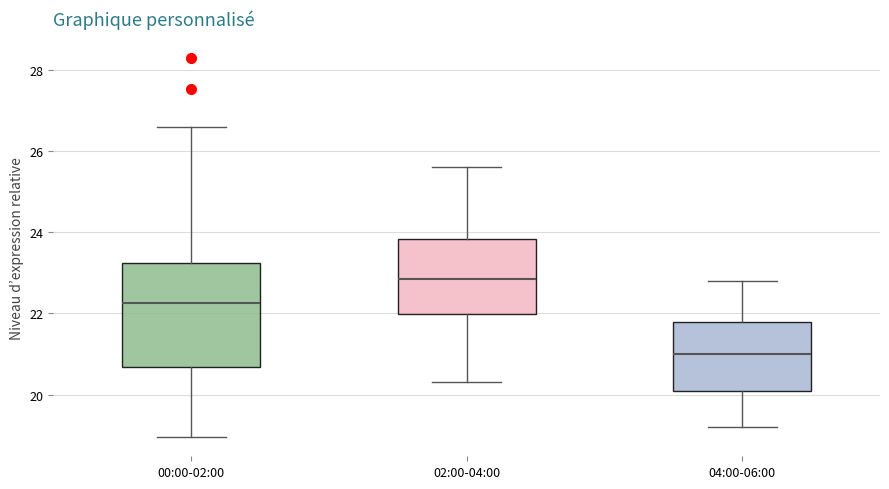

Which box is the tallest, from its lower edge to its upper edge?

00:00-02:00